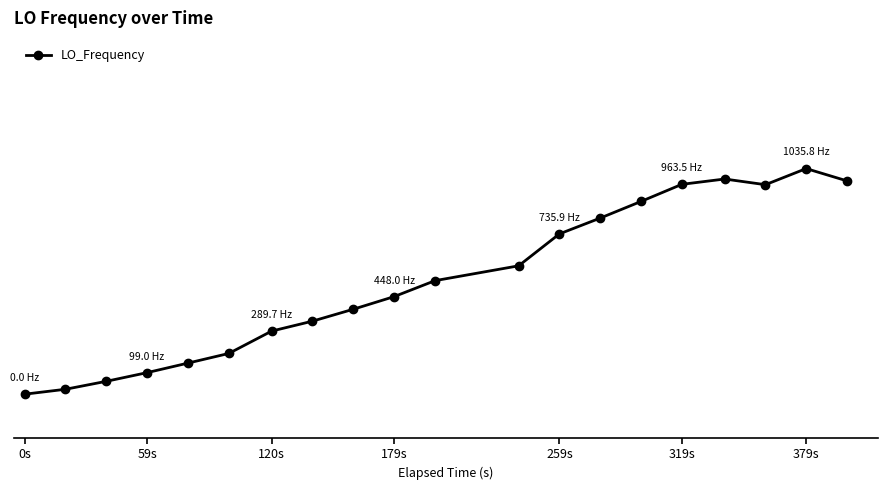

Is this an area chart (filled region under the line)?

No